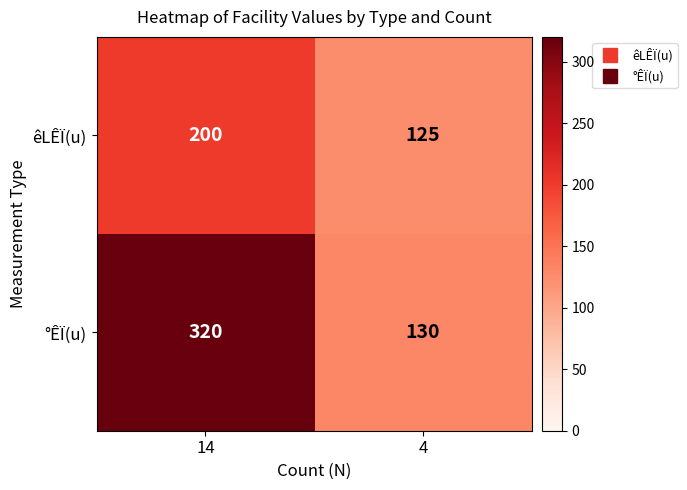

Which series has the largest range (max minus min)?

°ÊÏ(u)